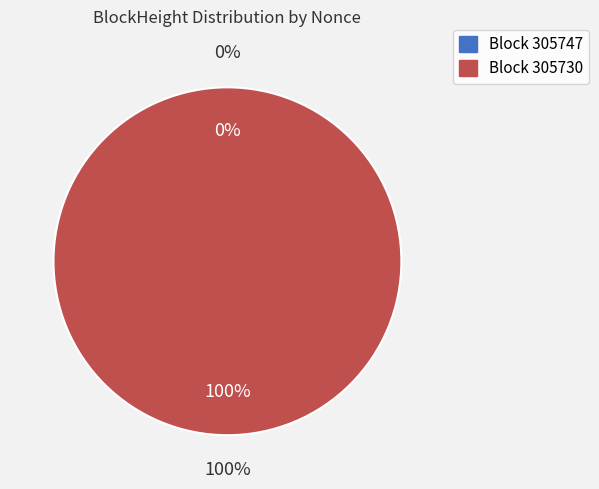

Which slice is the largest?

305730